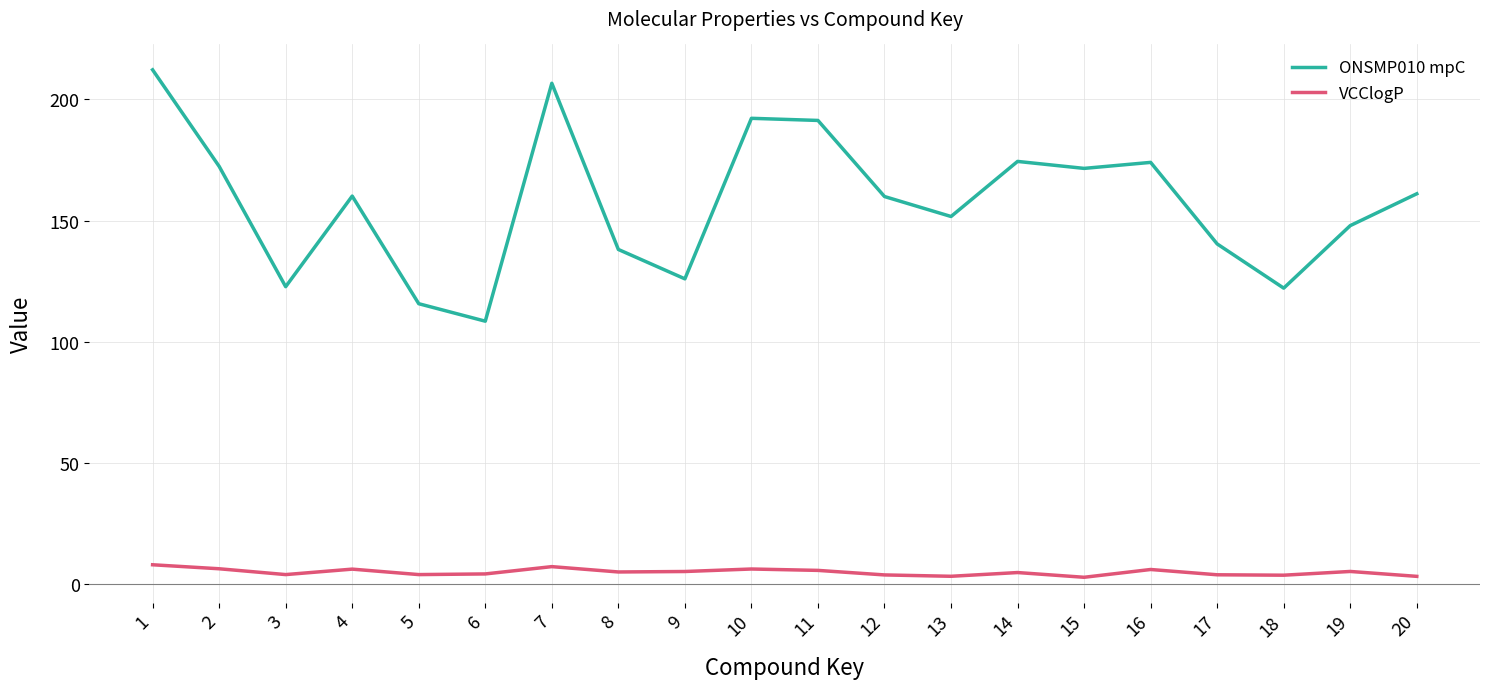

What is the spread (max minus min) of values at 17?

136.4